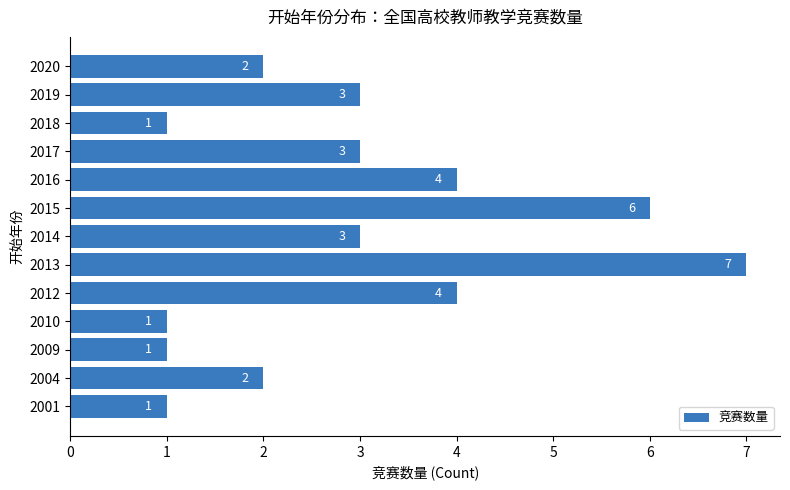

At which category does the chart reach its peak across all series?

2013